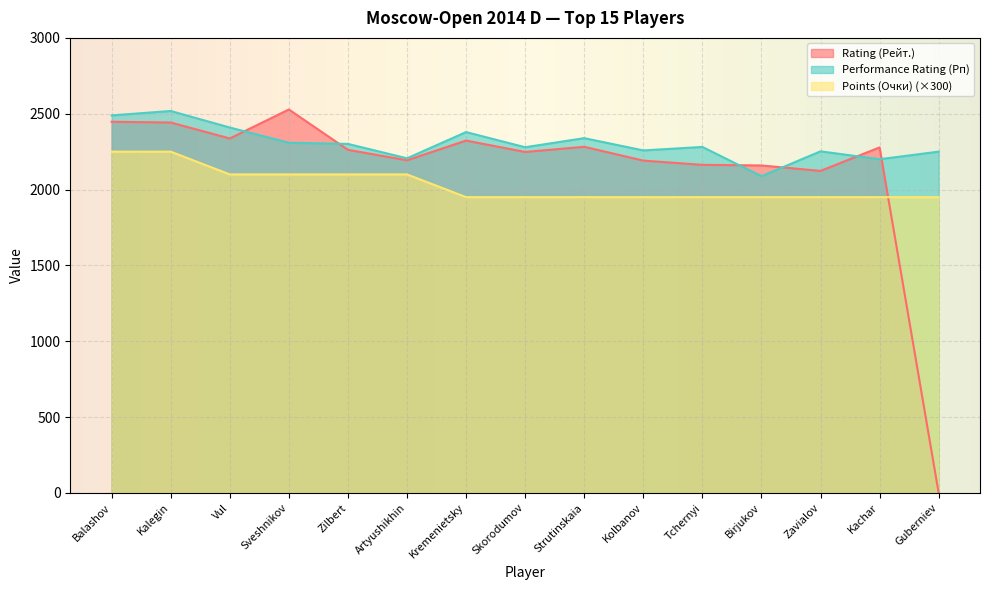

Rank the categories by Rating (Рейт.) value from highest to lowest.

Sveshnikov, Balashov, Kalegin, Vul, Kremenietsky, Strutinskaia, Kachar, Zilbert, Skorodumov, Artyushikhin, Kolbanov, Tchernyi, Birjukov, Zavialov, Guberniev